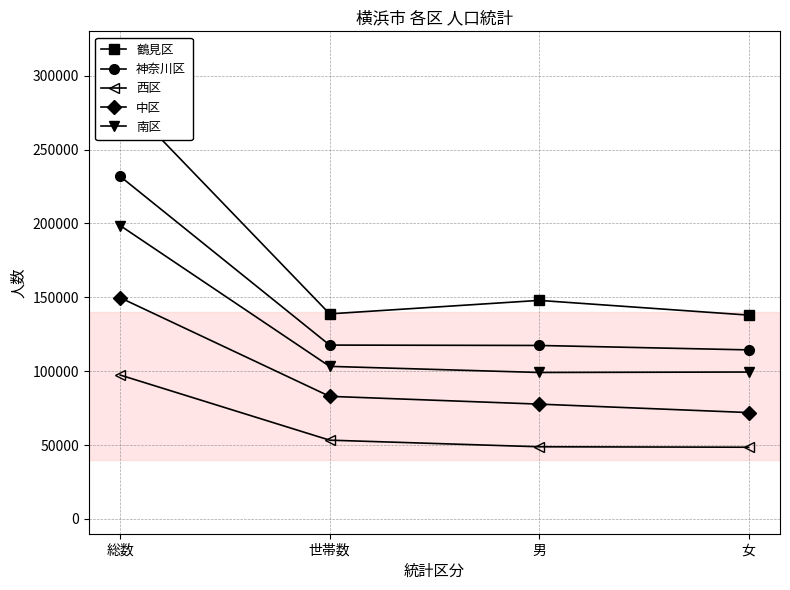

What is the average value of the 西区 series?

62022